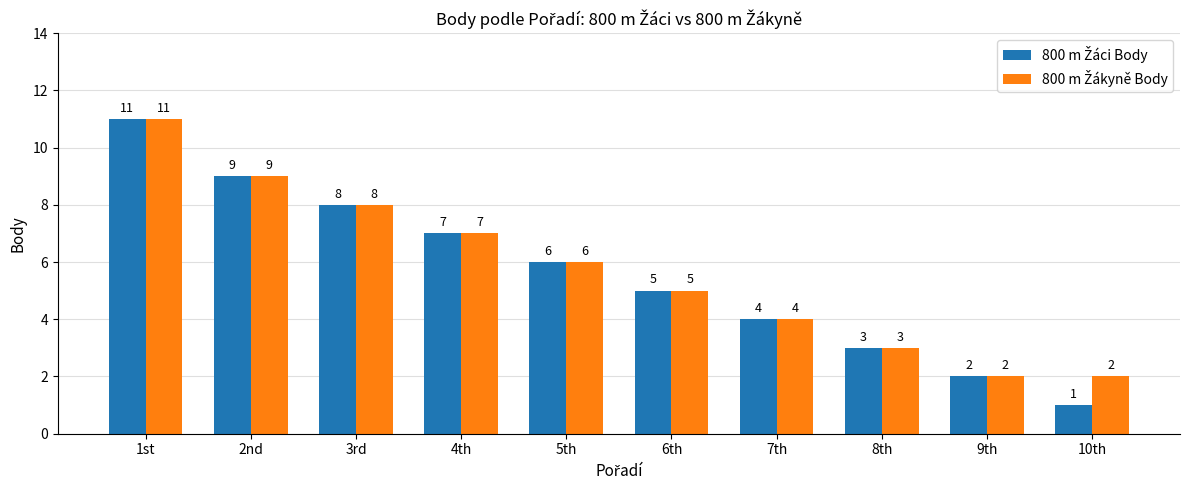

What is the total value across all series at 9th?

4